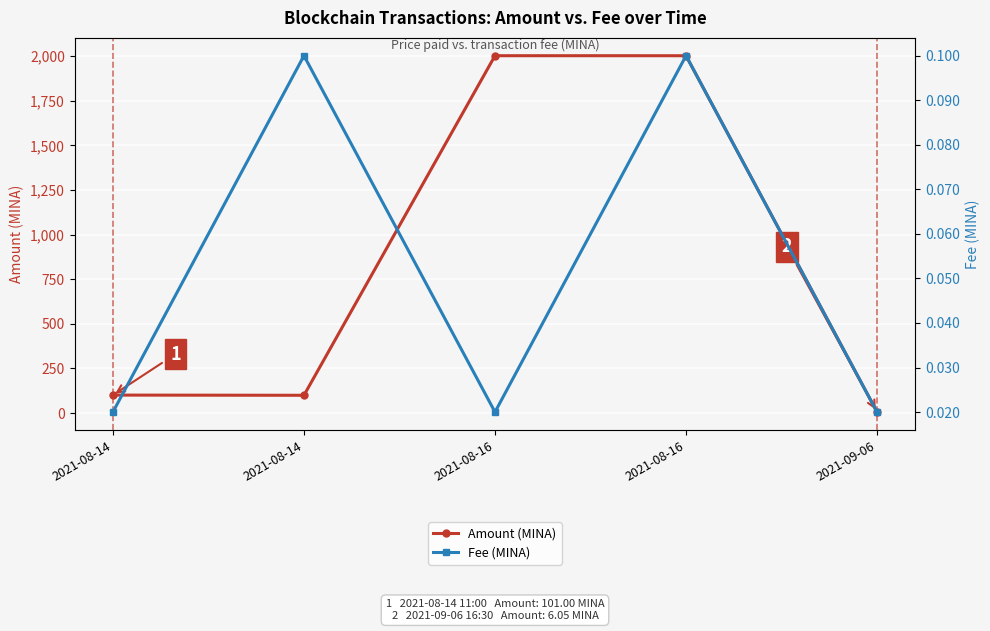

What value does the Amount (MINA) series have at 2021-08-16?

2001.7